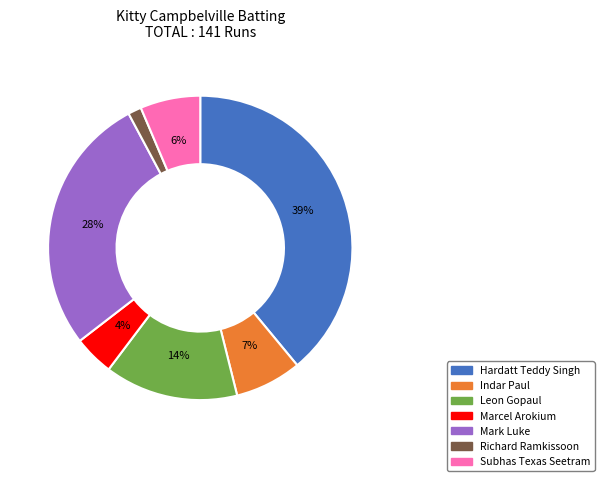

Which slice is the largest?

Hardatt Teddy Singh